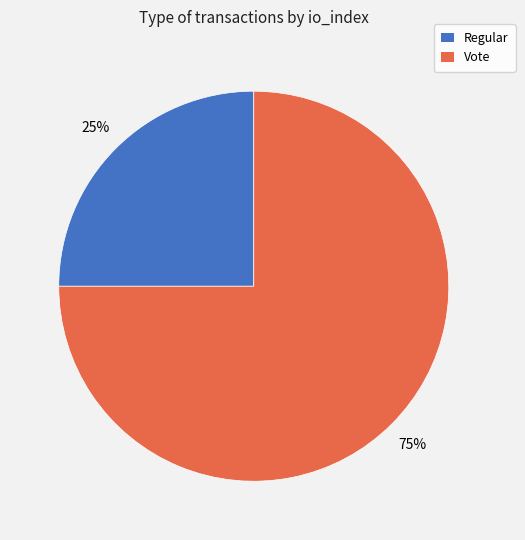

Does Regular account for over 50% of the chart?

No